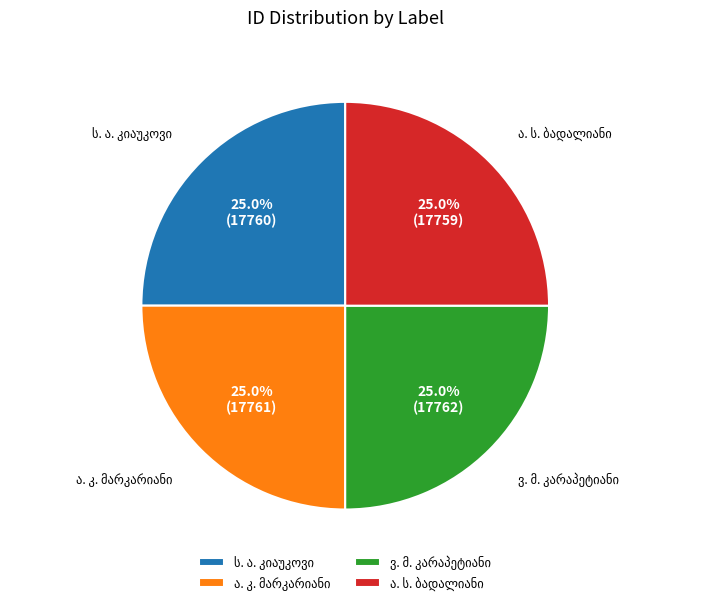

Count the number of slices in the pie.

4